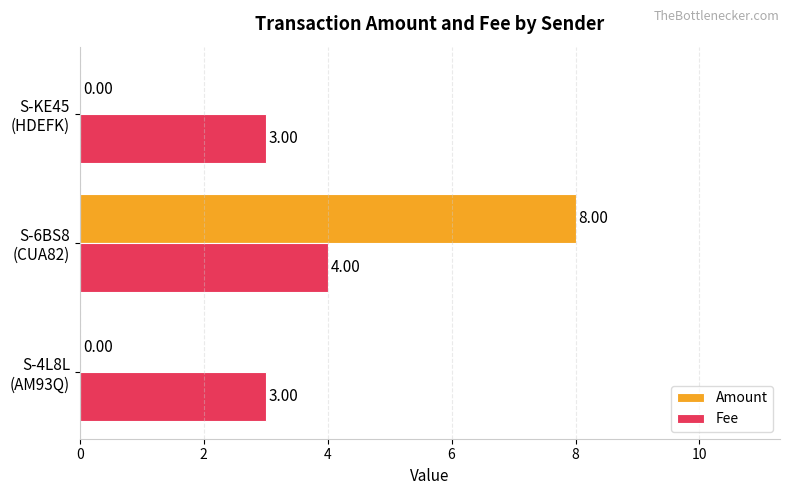

What is the average value of the Fee series?

3